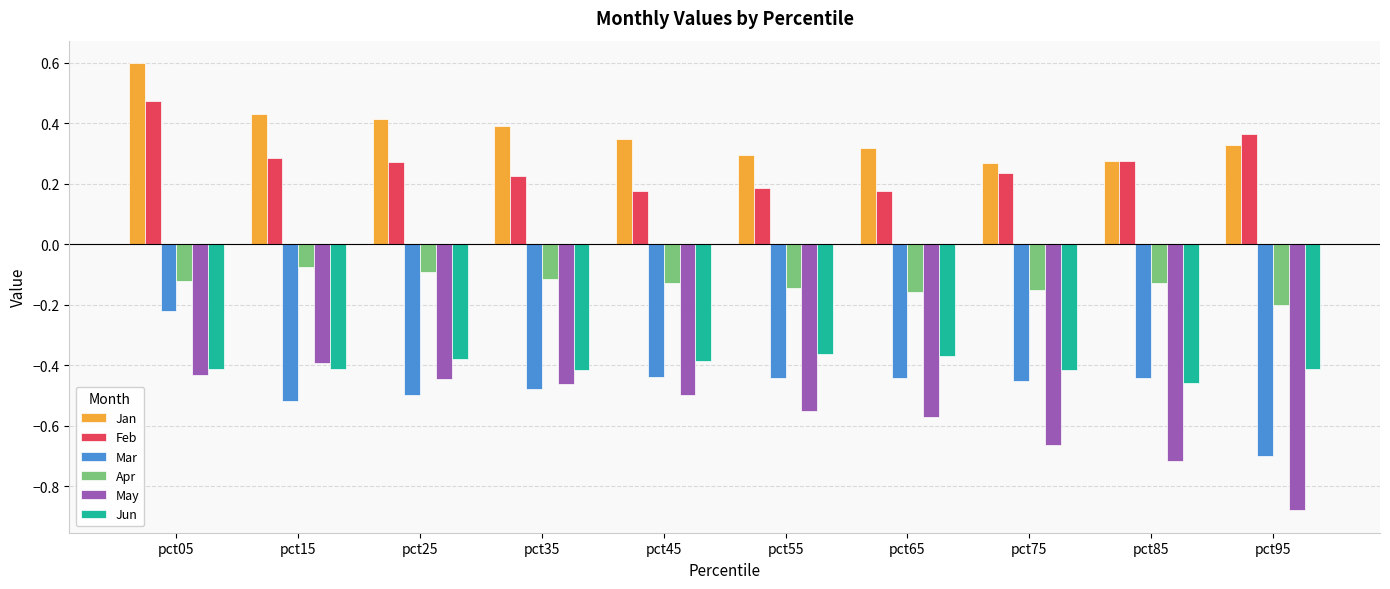

Which series changed the most between pct15 and pct85?

May